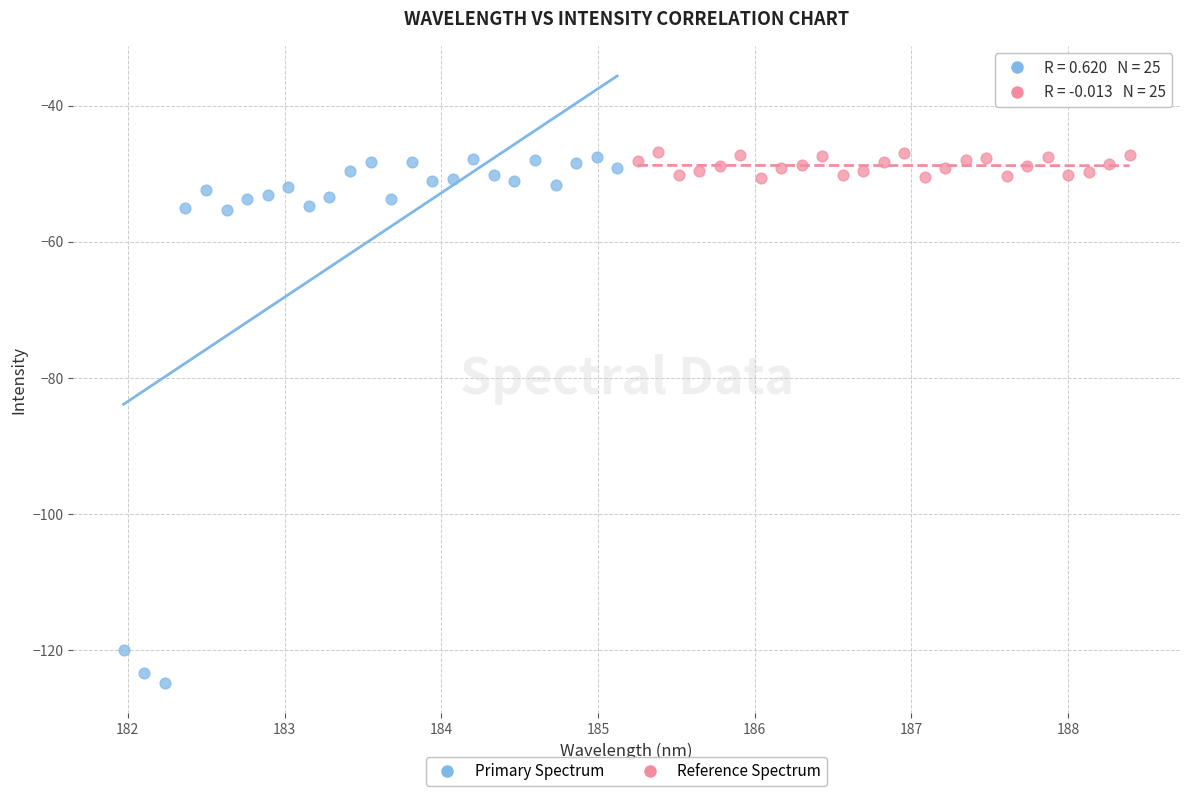

Which series has the largest Y range (max minus min)?

Primary Spectrum